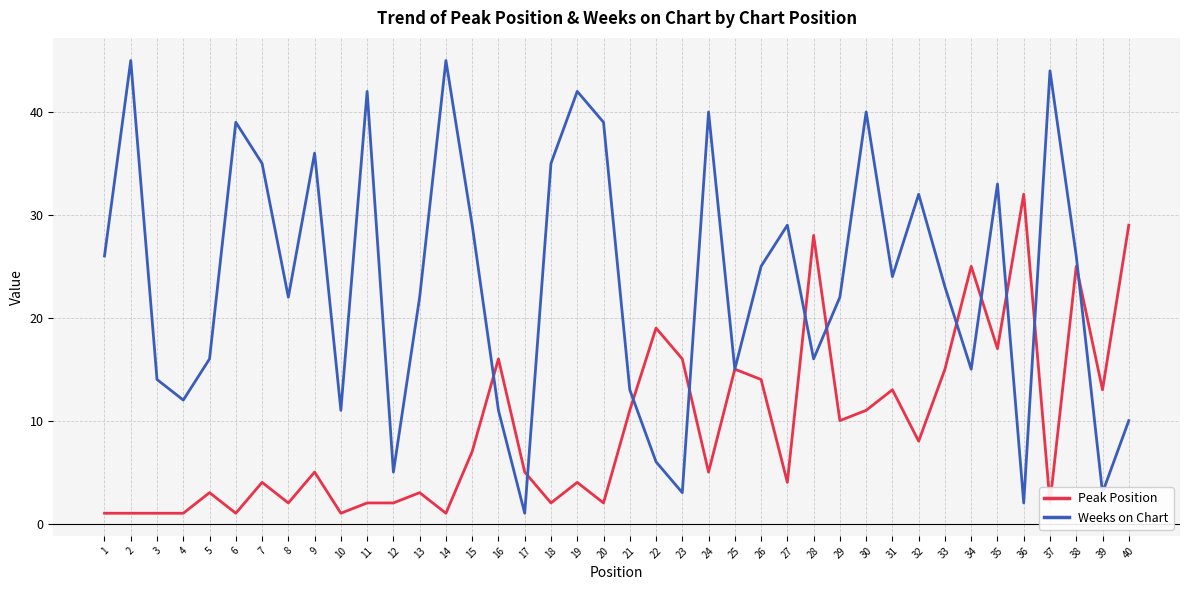

Read the Weeks on Chart value at 27.

29